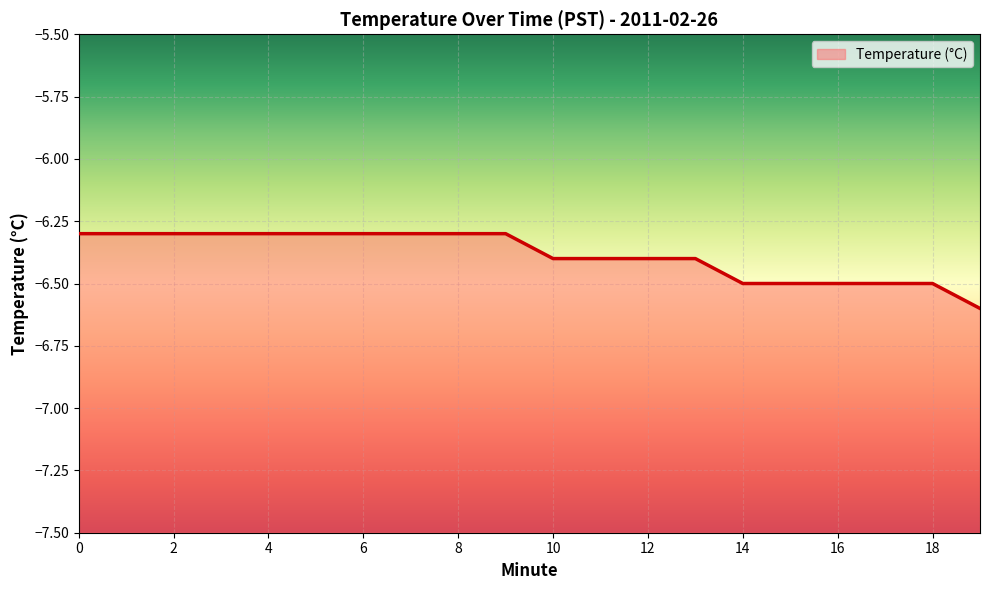

True or false: the data has more than 2 interior local peaks.

False